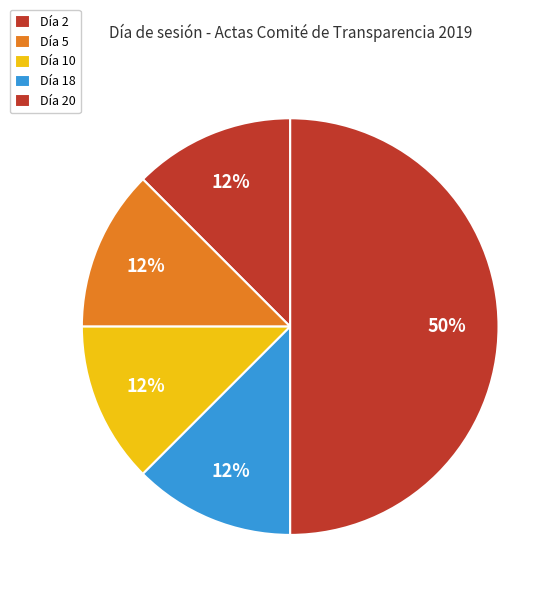

How many segments does this pie chart have?

5